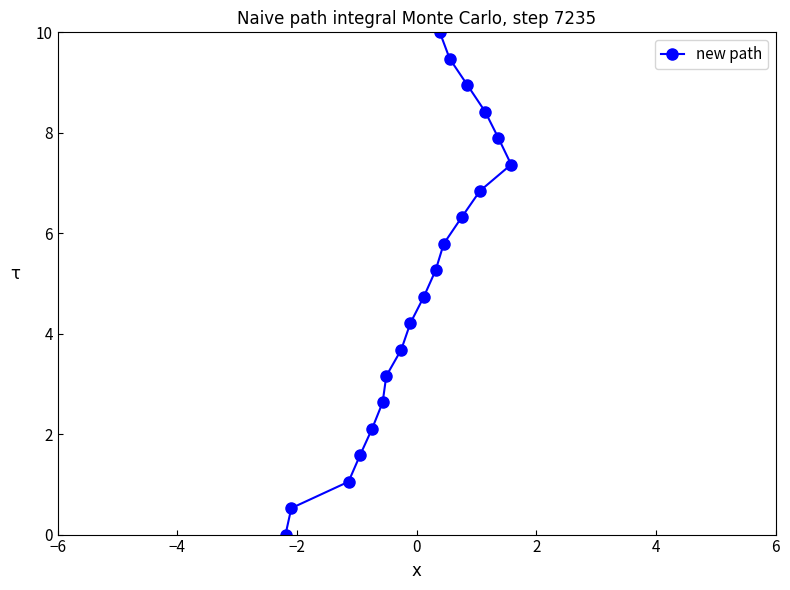

What is the sum of all values?

100.0